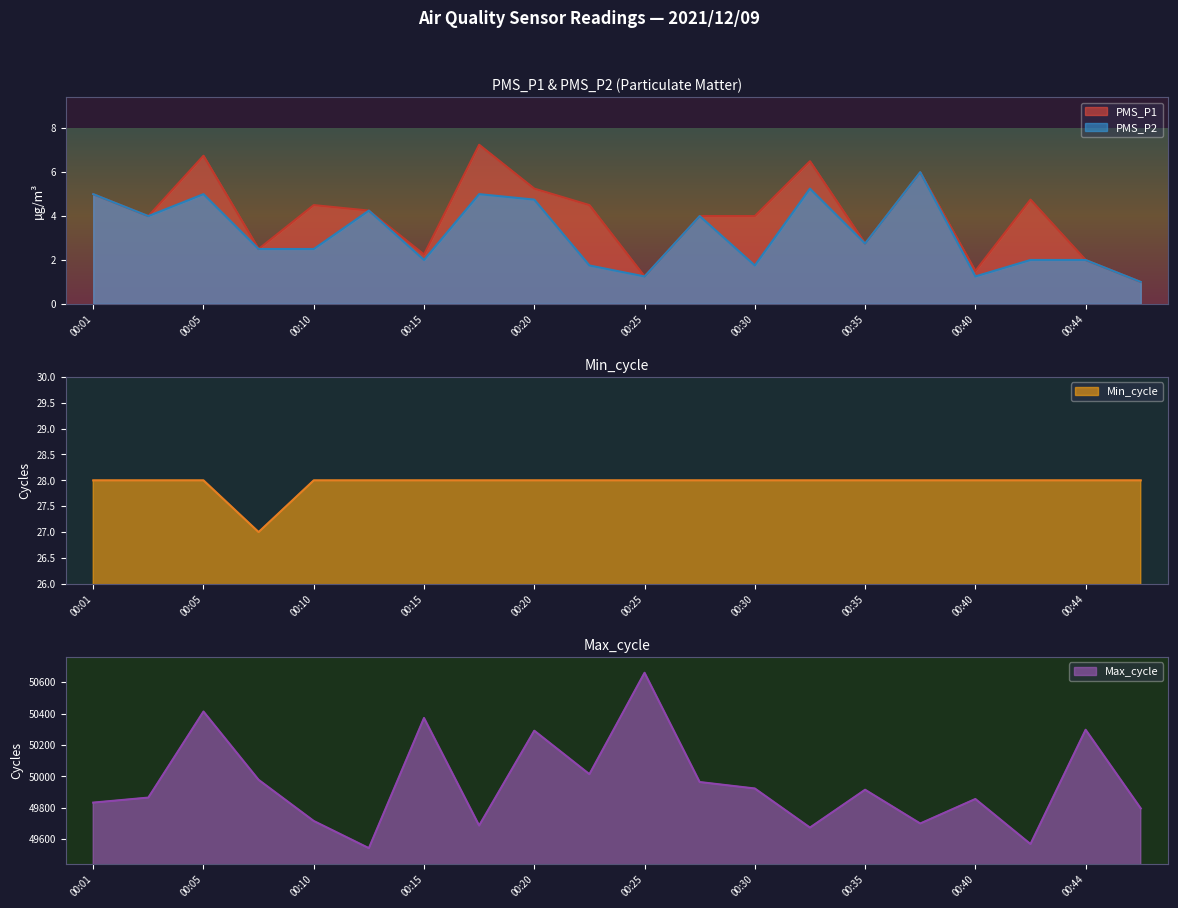

At which category does the chart reach its peak across all series?

00:25